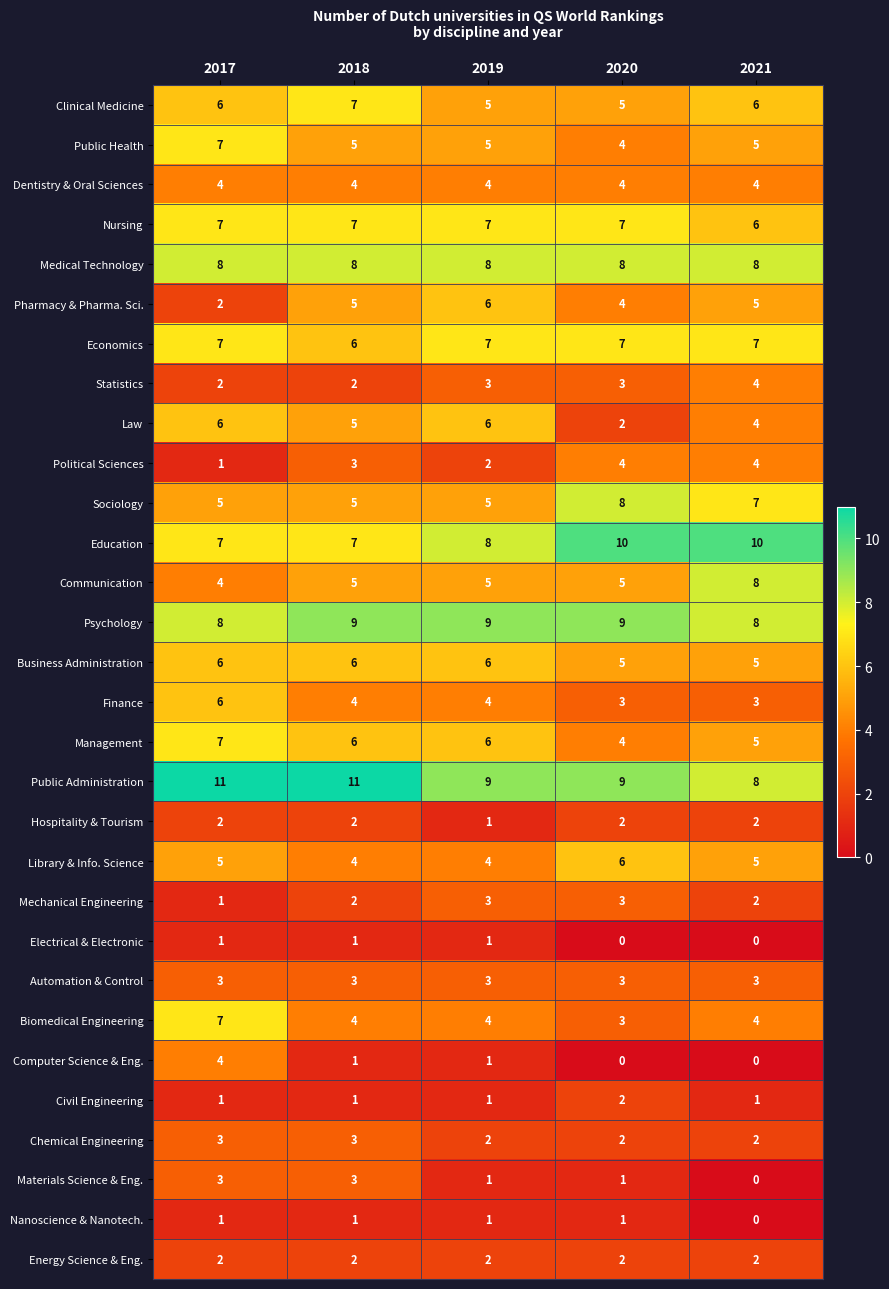

The value of Clinical Medicine at 2018 is 7. True or false?

True